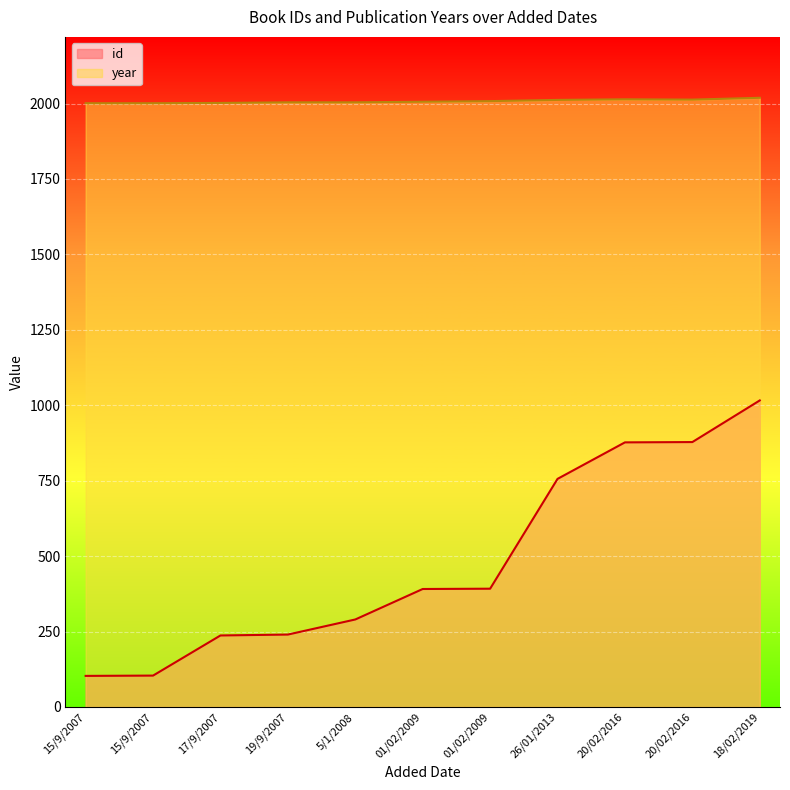

Between 15/9/2007 and 01/02/2009, which series saw the biggest shift?

id